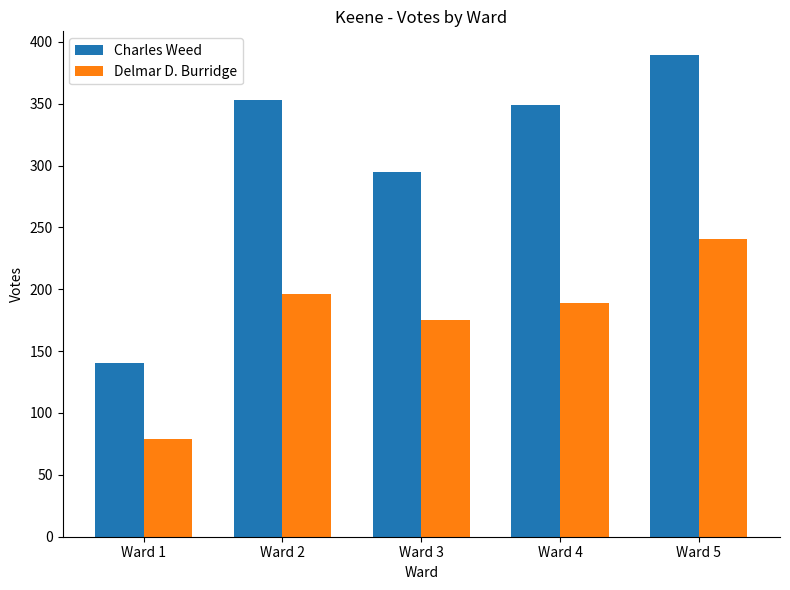

True or false: Charles Weed has a value of 216 at Ward 2.

False